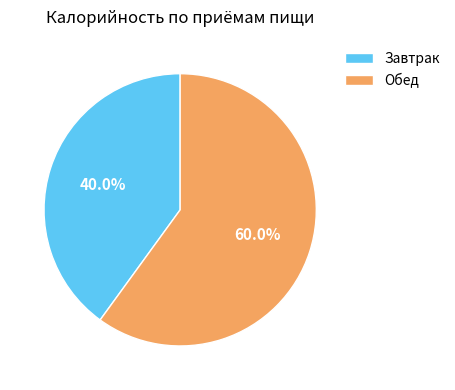

True or false: Завтрак accounts for 27% of the total.

False